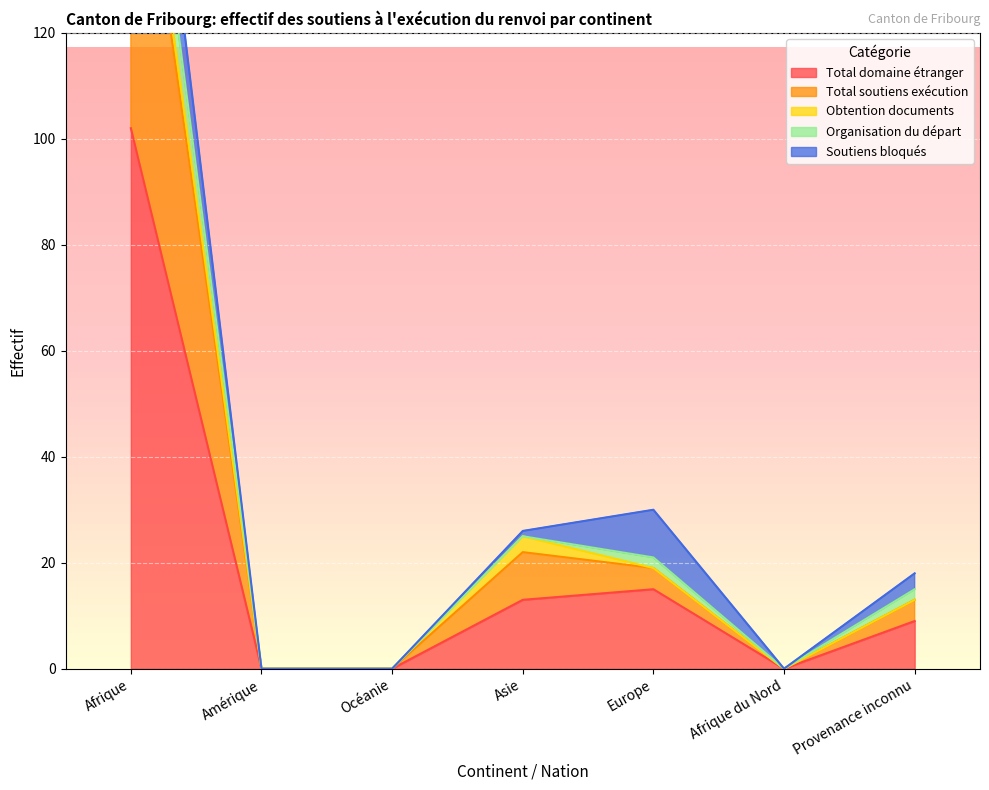

True or false: Total domaine étranger and Organisation du départ intersect in this chart.

False